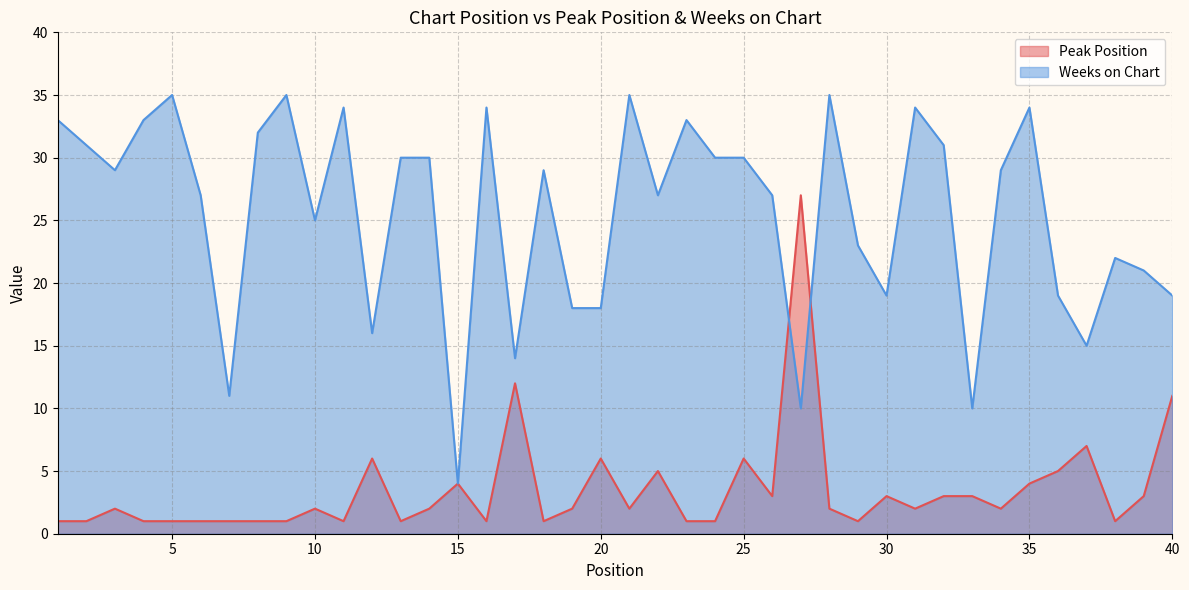

Count the number of categories in the chart.

40